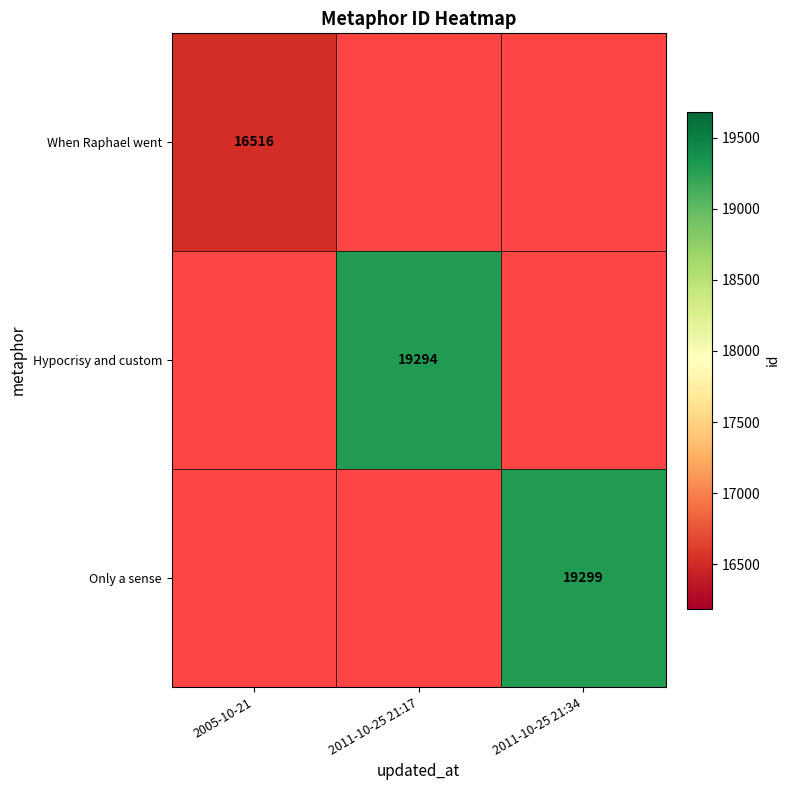

The Only a sense series shows 19299 at 2011-10-25 21:34. True or false?

True